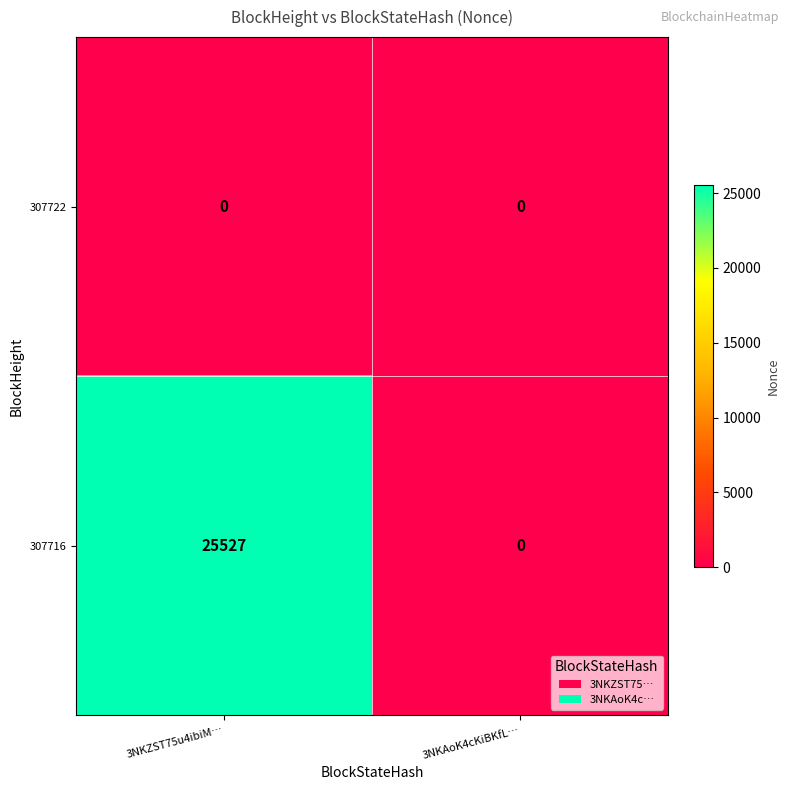

Count the number of categories in the chart.

2